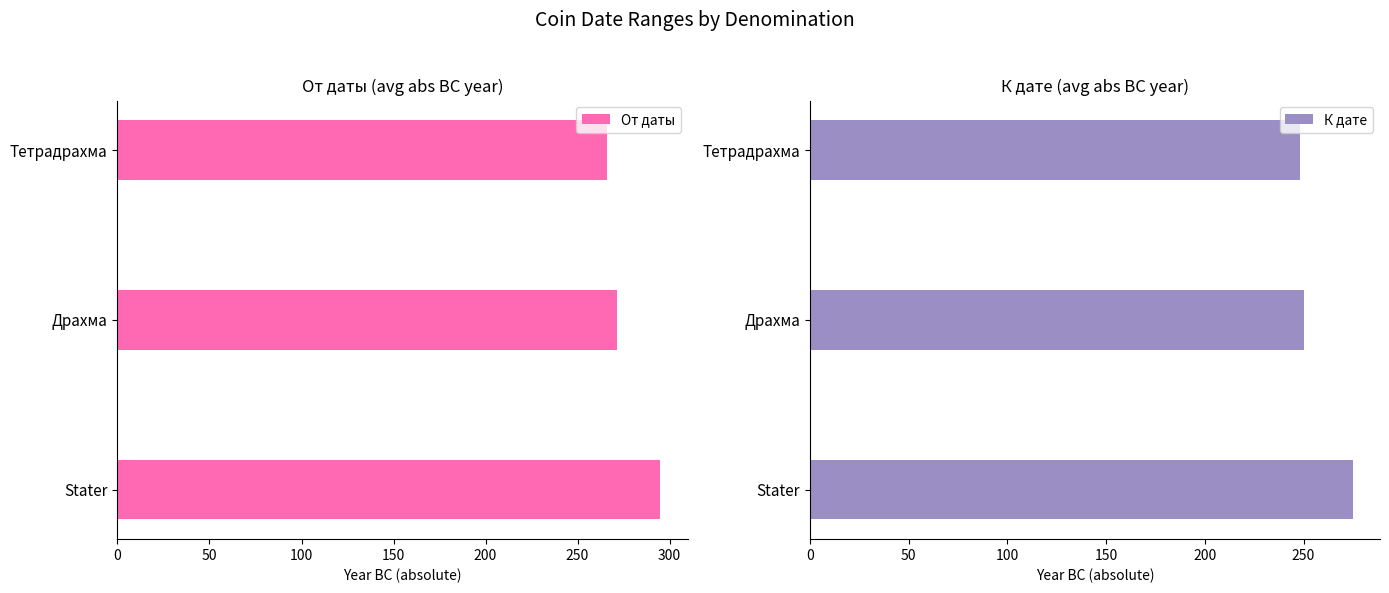

What is the maximum value for От даты?

295.0